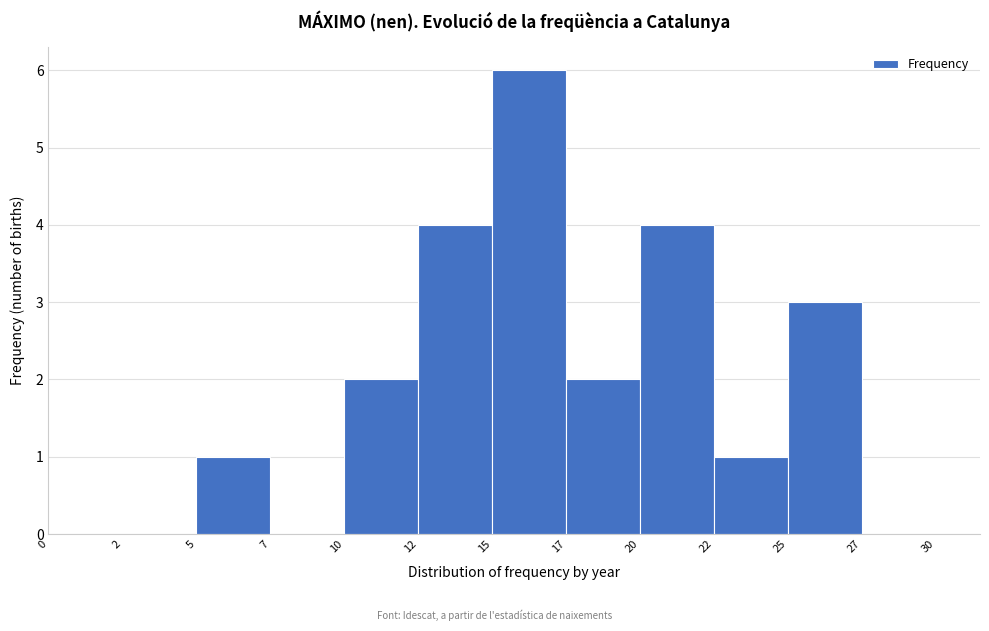

Reading left to right, extract all data points from this chart.

0=0	2=0	5=1	7=0	10=2	12=4	15=6	17=2	20=4	22=1	25=3	27=0